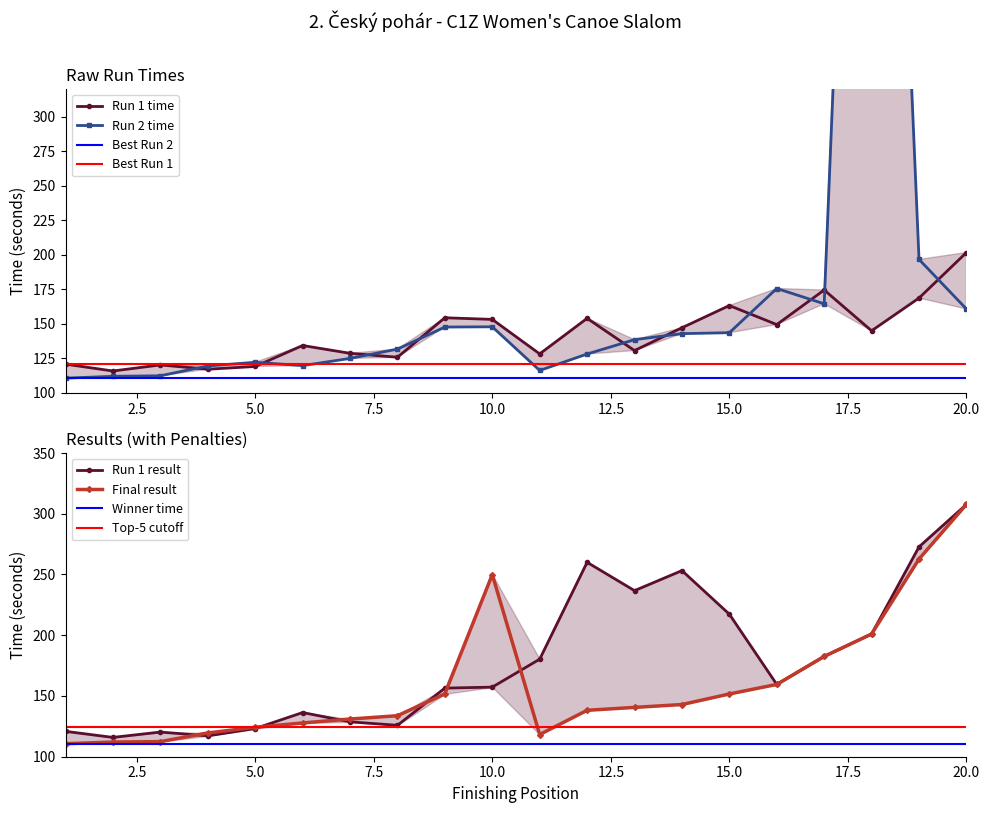

How many data points in Final result are above 140?

10